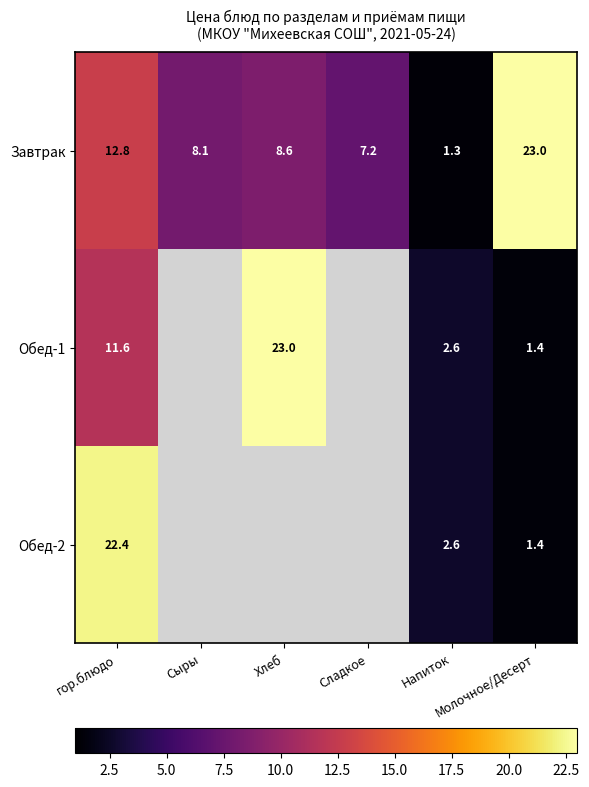

At which label does Завтрак first exceed 8?

гор.блюдо